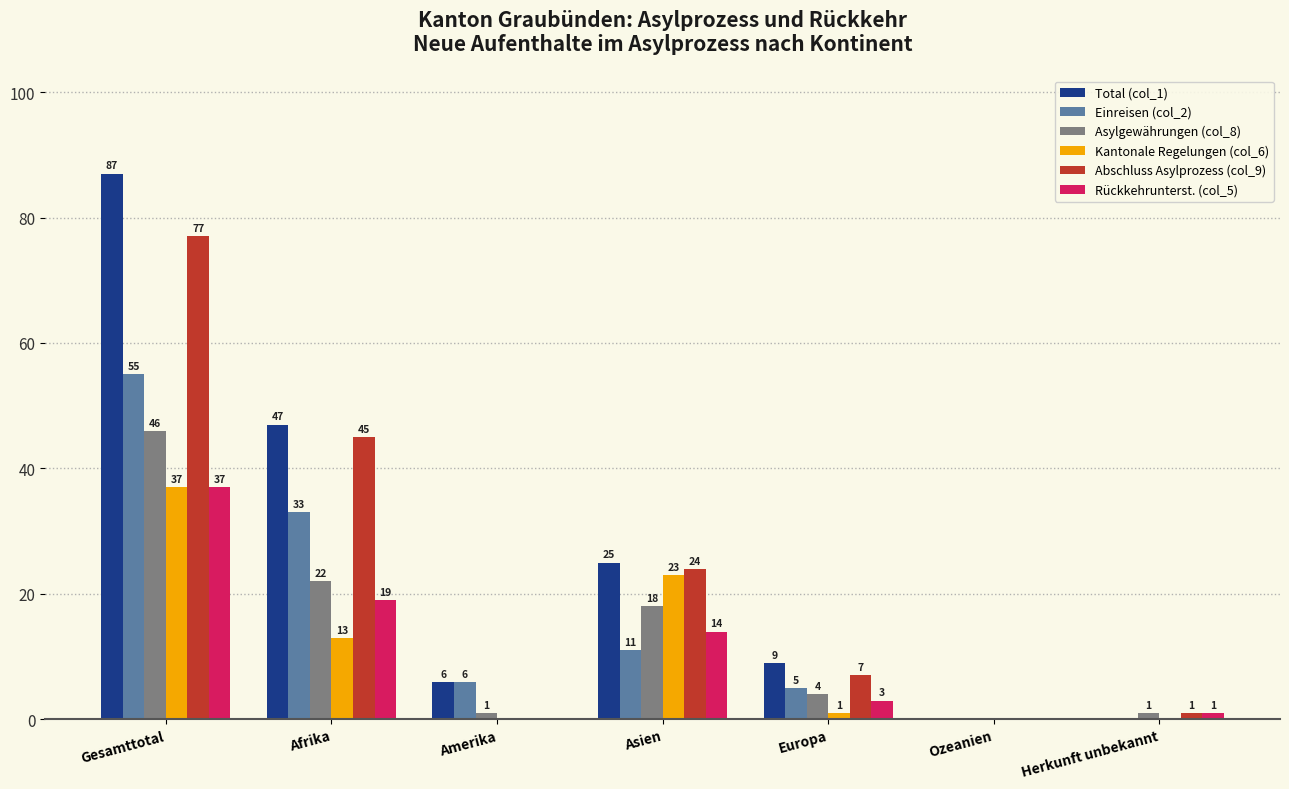

At which category is the sum across all series the highest?

Gesamttotal